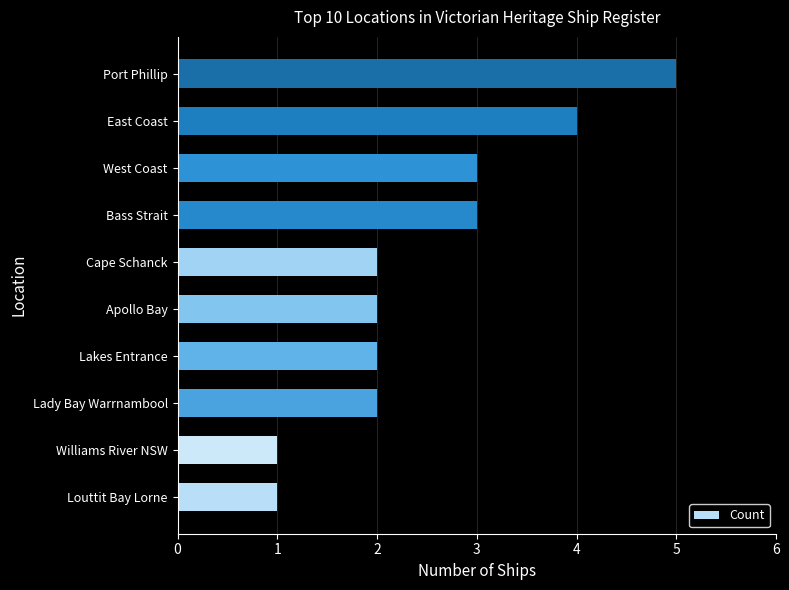

Does the chart contain stacked bars?

No